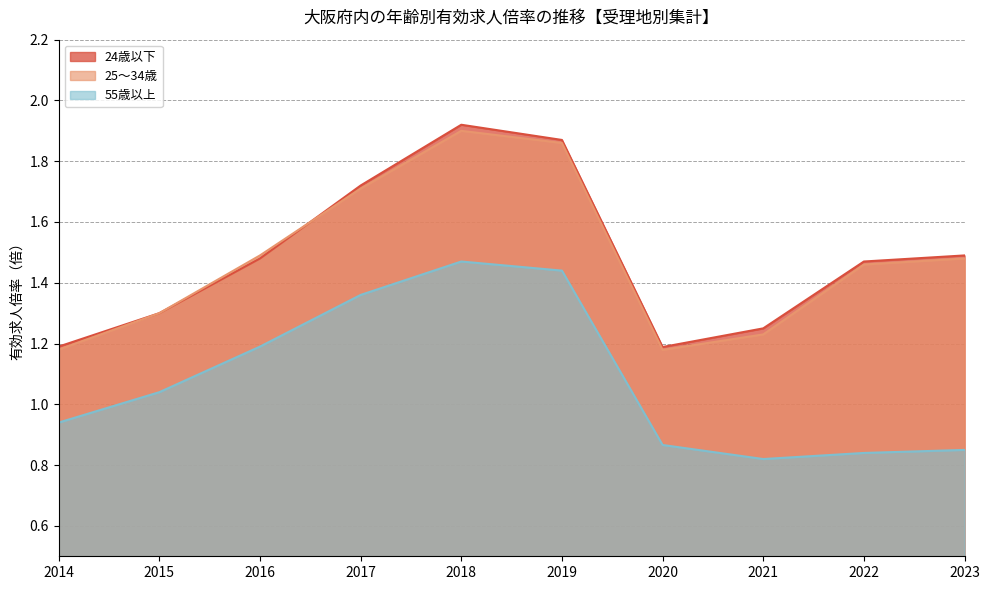

What is the difference between the maximum and second lowest values in the 55歳以上 series?

0.6